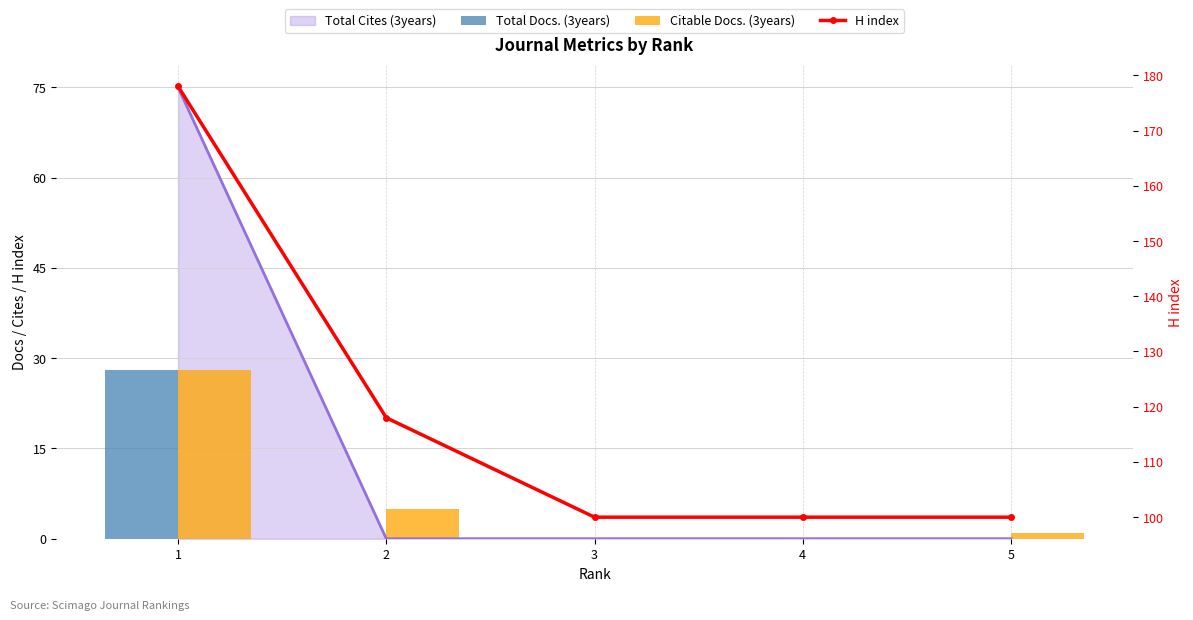

What is the maximum value shown in the chart?

178